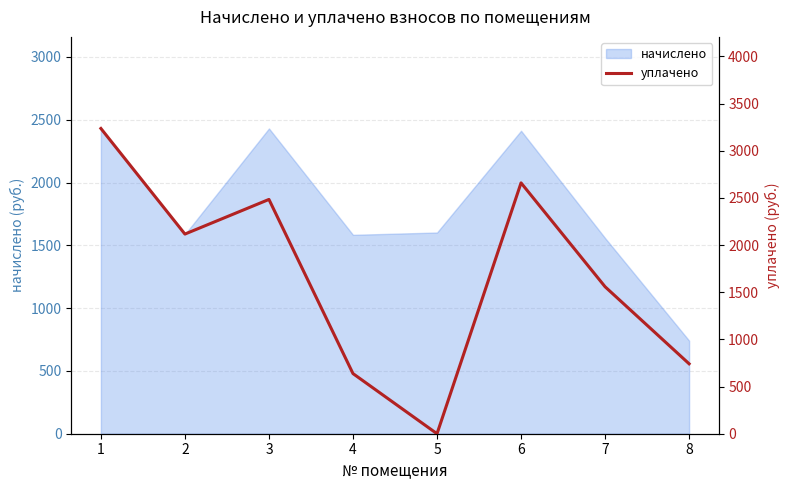

What is the maximum value for начислено?

2430.6